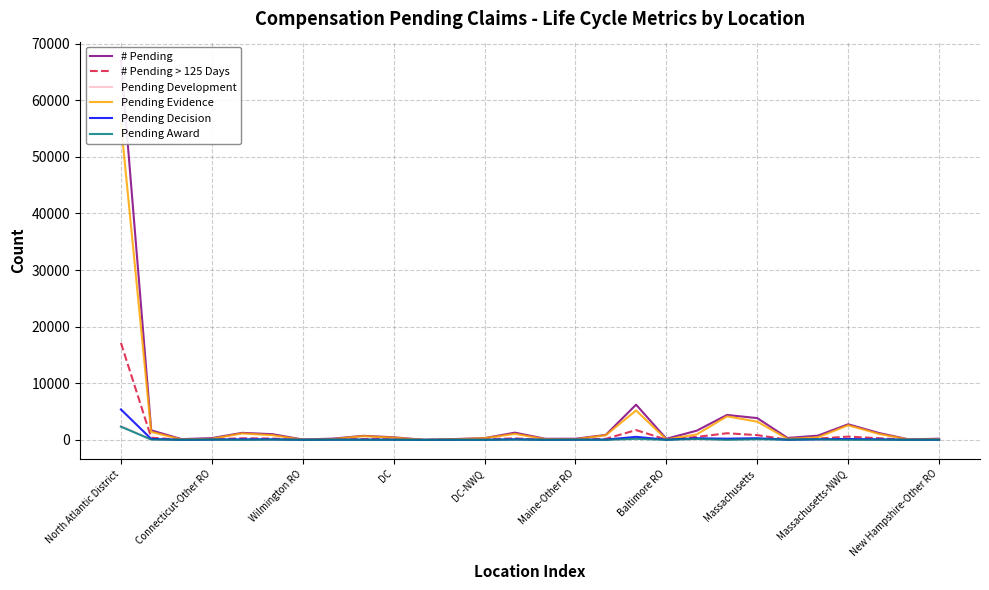

Reading left to right, transcribe all the data shown in this chart.

# Pending: 67001	1683	133	309	1241	1003	65	221	717	459	0	144	315	1274	197	201	876	6217	197	1618	4402	3843	340	747	2756	1235	83	208
# Pending > 125 Days: 17135	384	7	100	277	234	6	71	157	157	0	49	108	267	7	78	182	1729	43	517	1169	836	37	226	573	297	8	73
Pending Development: 2460	40	25	11	4	28	16	11	1	17	0	16	1	54	44	8	2	221	66	136	19	162	97	59	6	23	10	11
Pending Evidence: 55918	1406	75	190	1142	828	23	136	669	390	0	92	298	1062	125	118	819	5199	85	957	4157	3217	181	453	2583	1078	50	131
Pending Decision: 5373	159	17	51	91	96	16	39	41	29	0	14	15	101	19	33	49	533	35	285	212	290	30	108	158	93	19	30
Pending Award: 2327	58	12	42	4	42	9	27	6	18	0	17	1	48	6	36	6	193	10	170	14	129	30	92	7	28	3	24